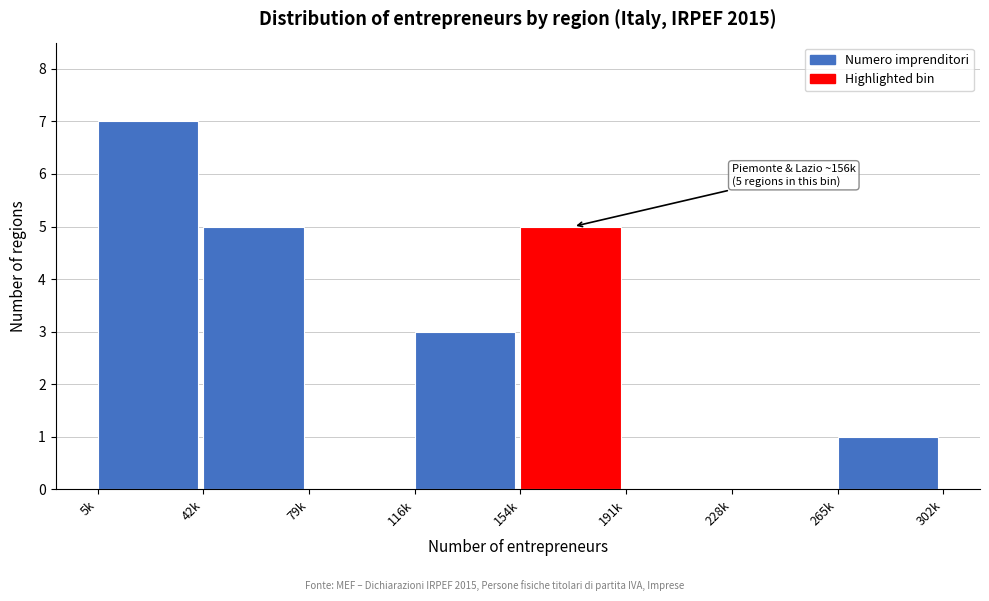

Reading left to right, extract all data points from this chart.

5k=7	42k=5	79k=0	116k=3	154k=5	191k=0	228k=0	265k=1